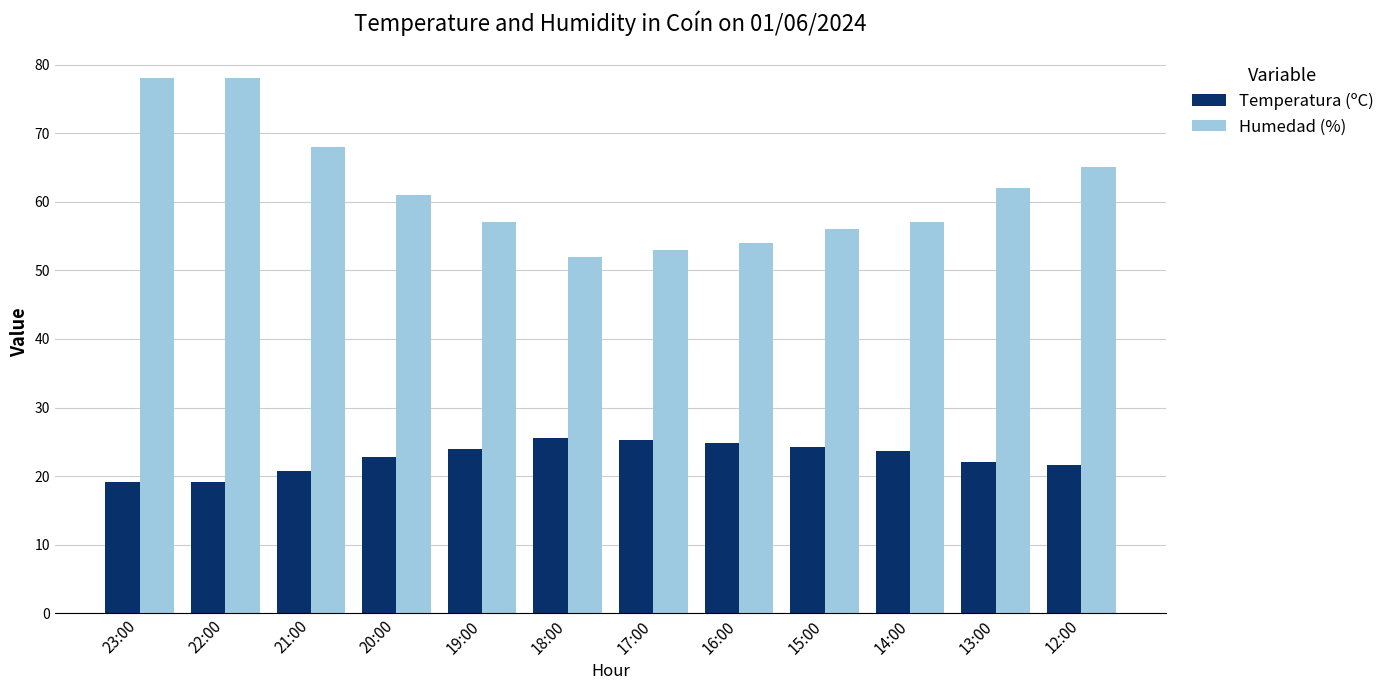

What position from the left is 13:00?

11